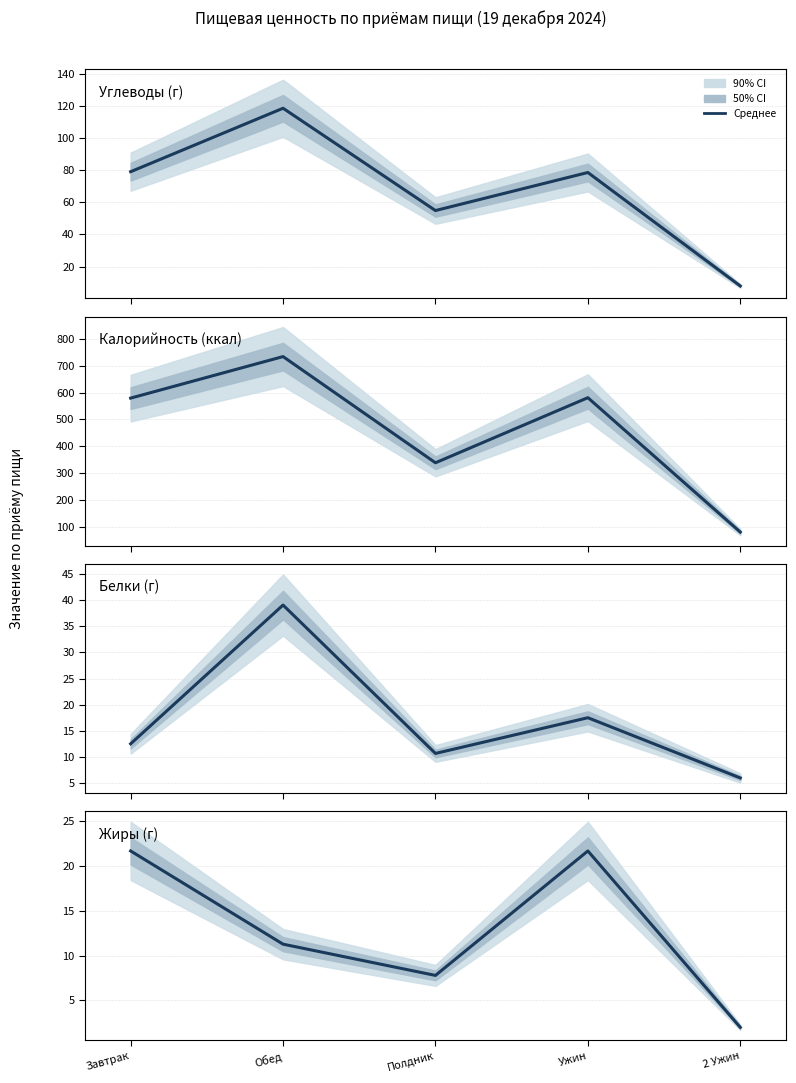

True or false: Калорийность and Углеводы cross at least once.

False